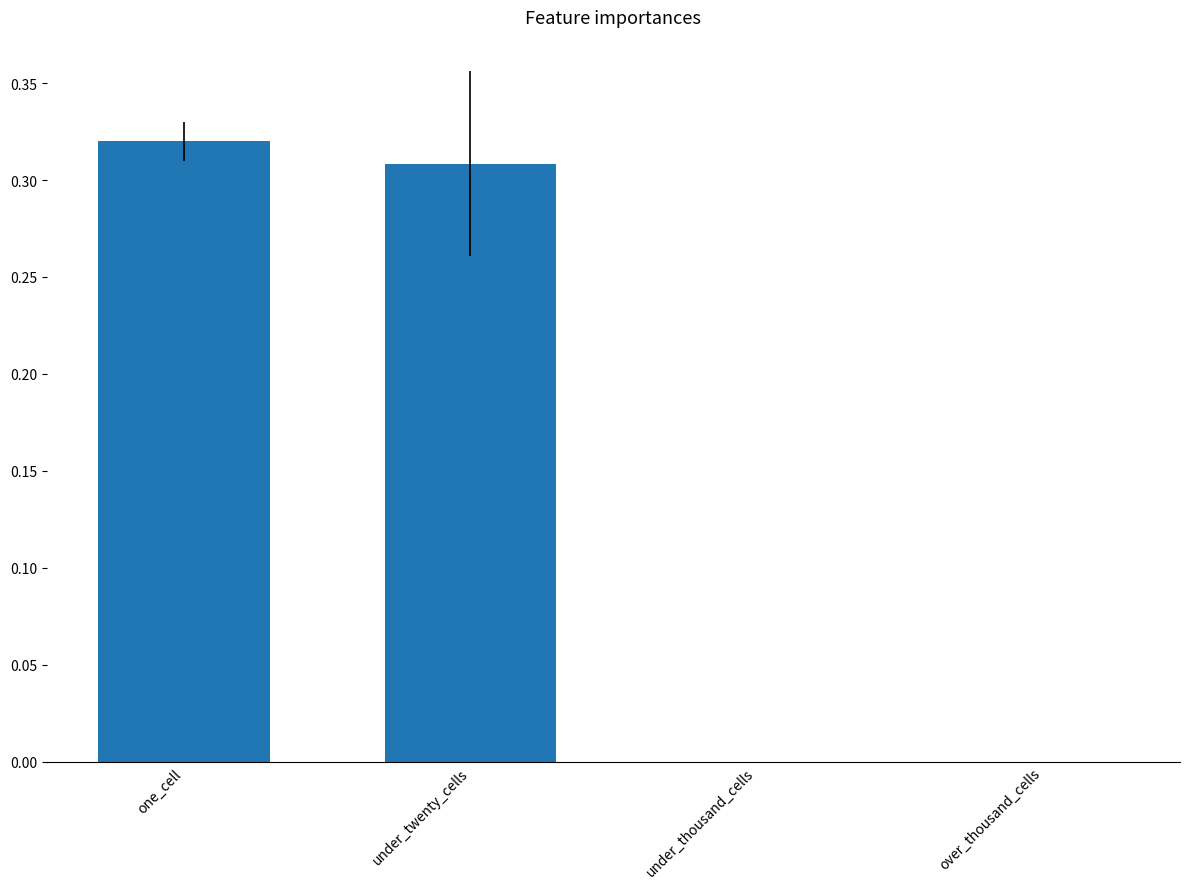

What is the sum of all values?

0.6